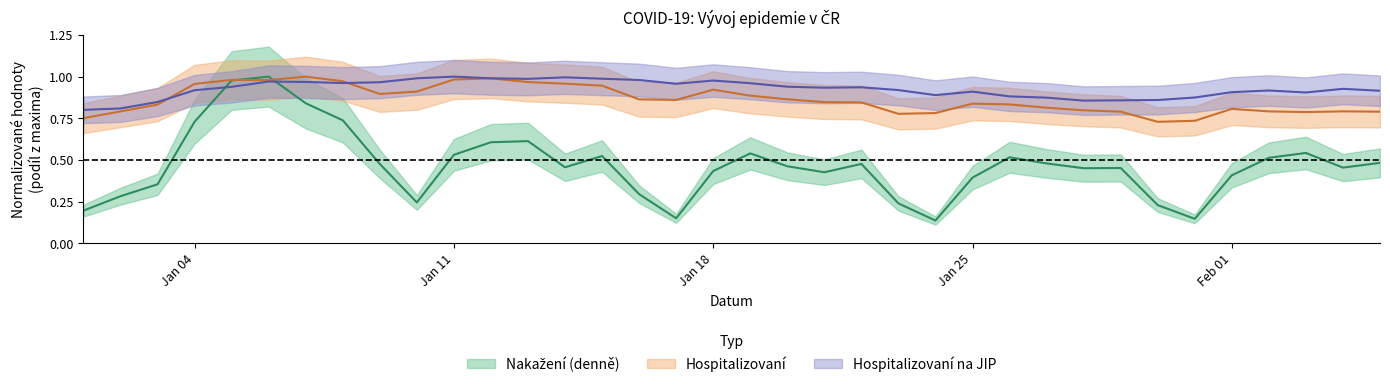

Reading right to left, transcribe all the data shown in this chart.

Nakažení (denně): 0.5	0.5	0.5	0.5	0.4	0.1	0.2	0.5	0.5	0.5	0.5	0.4	0.1	0.2	0.5	0.4	0.5	0.5	0.4	0.1	0.3	0.5	0.5	0.6	0.6	0.5	0.2	0.5	0.7	0.8	1.0	1.0	0.7	0.4	0.3	0.2
Hospitalizovaní: 0.8	0.8	0.8	0.8	0.8	0.7	0.7	0.8	0.8	0.8	0.8	0.8	0.8	0.8	0.8	0.8	0.9	0.9	0.9	0.9	0.9	0.9	1.0	1.0	1.0	1.0	0.9	0.9	1.0	1.0	1.0	1.0	1.0	0.8	0.8	0.8
Hospitalizovaní na JIP: 0.9	0.9	0.9	0.9	0.9	0.9	0.9	0.9	0.9	0.9	0.9	0.9	0.9	0.9	0.9	0.9	0.9	1.0	1.0	1.0	1.0	1.0	1.0	1.0	1.0	1.0	1.0	1.0	1.0	1.0	1.0	0.9	0.9	0.8	0.8	0.8